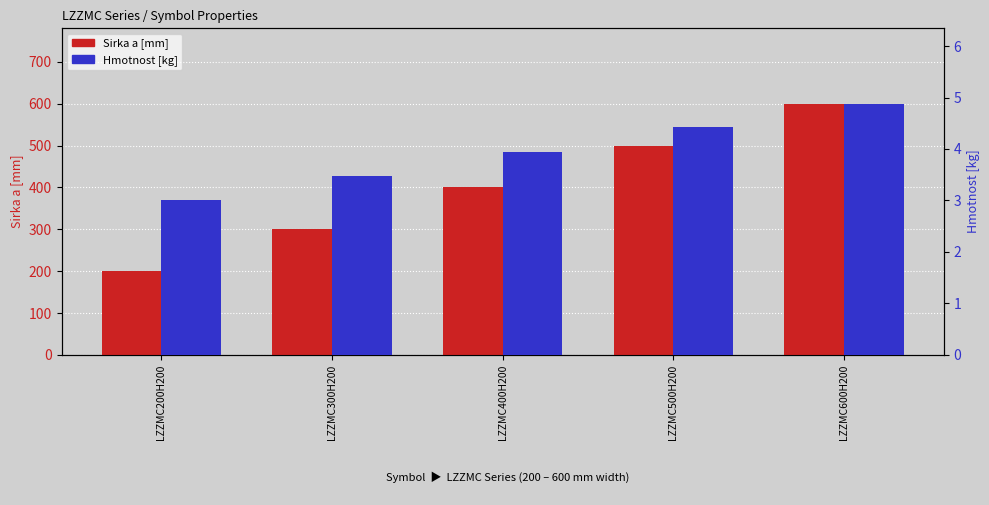

Is it true that Sirka a [mm] equals 209.7 at LZZMC600H200?

False